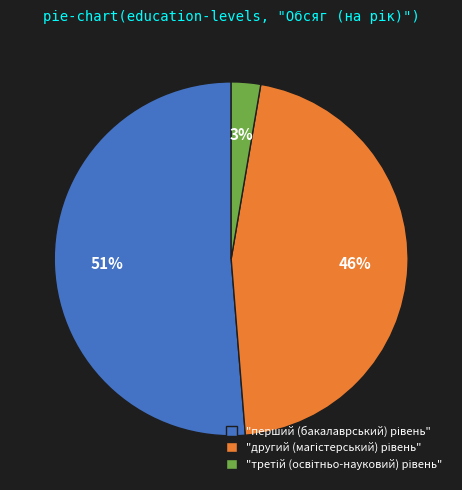

Is there a majority slice in this chart?

Yes